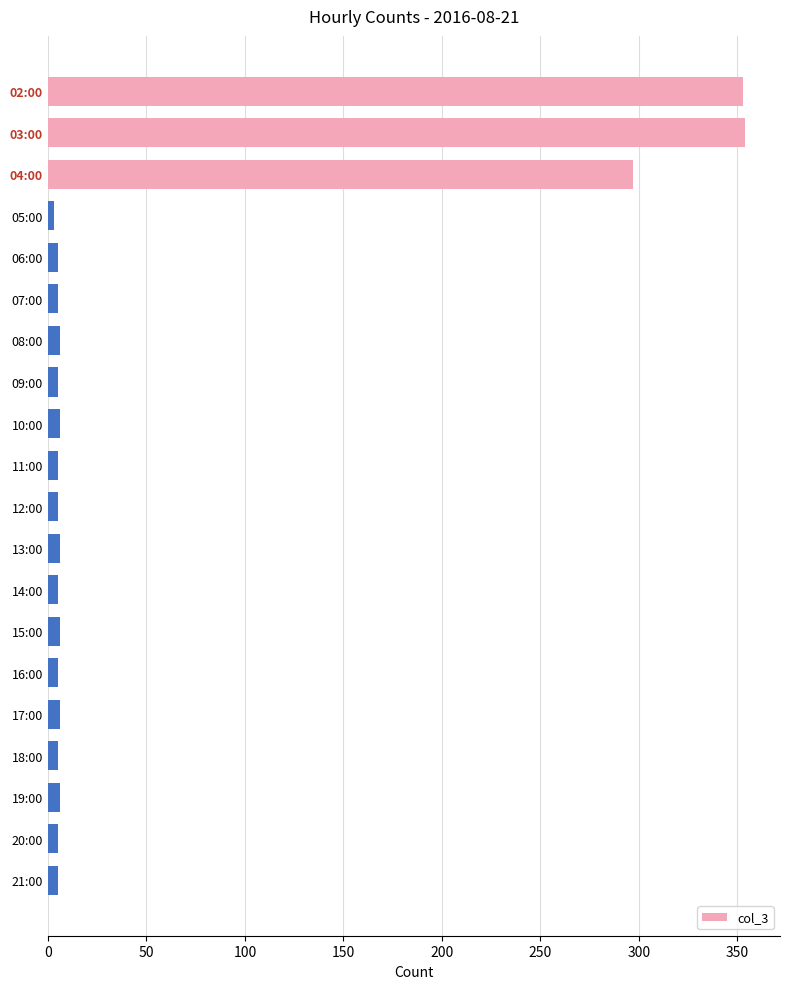

What is the maximum value shown in the chart?

354